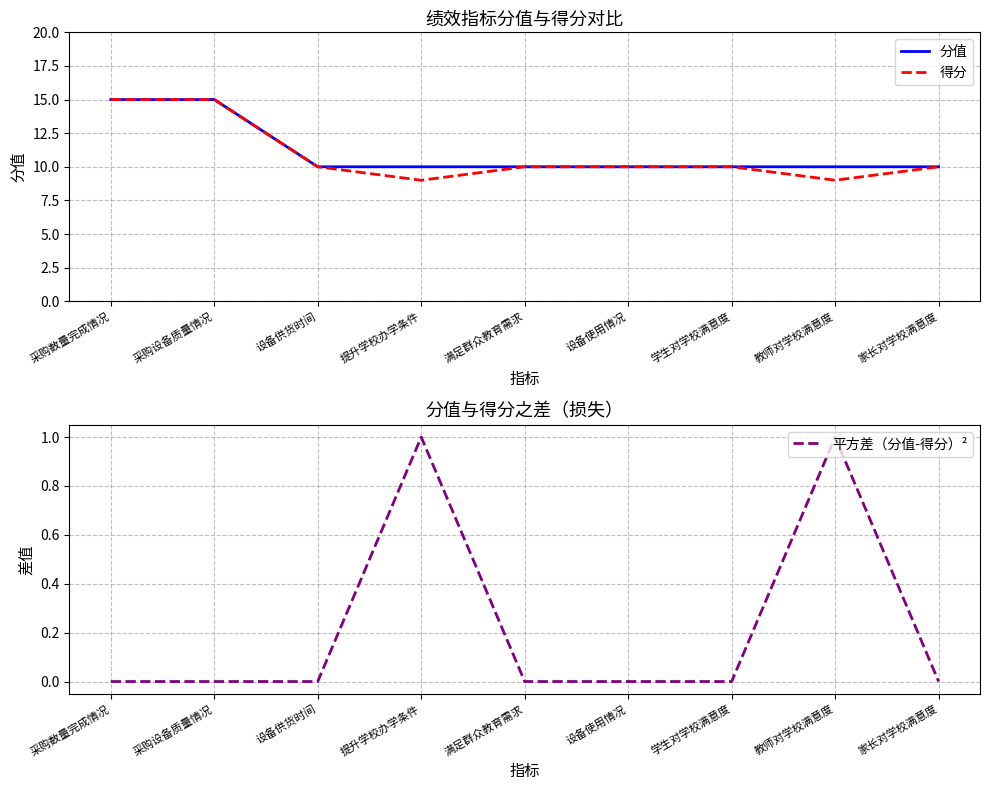

True or false: 分值 has a value of 16 at 提升学校办学条件.

False